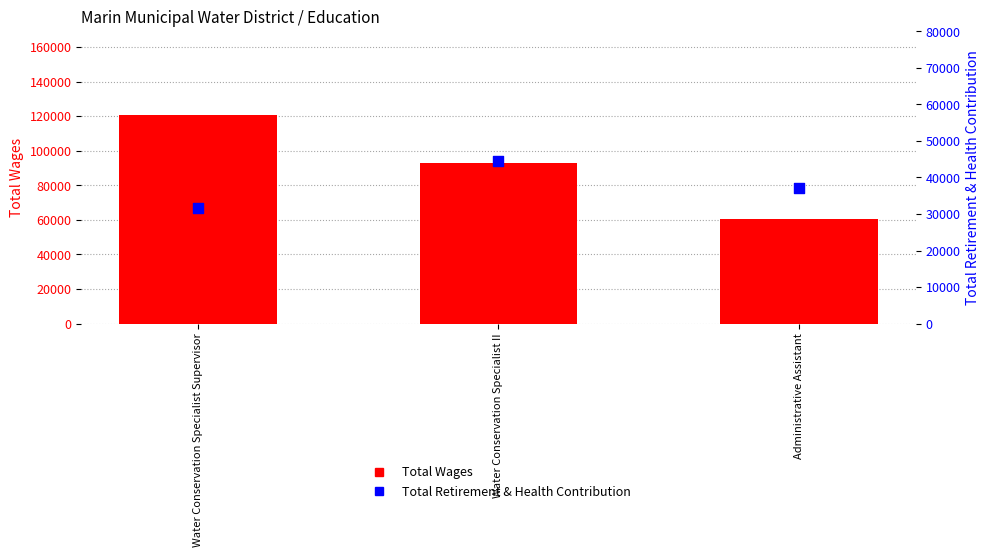

Which series has the largest total across all categories?

Total Wages